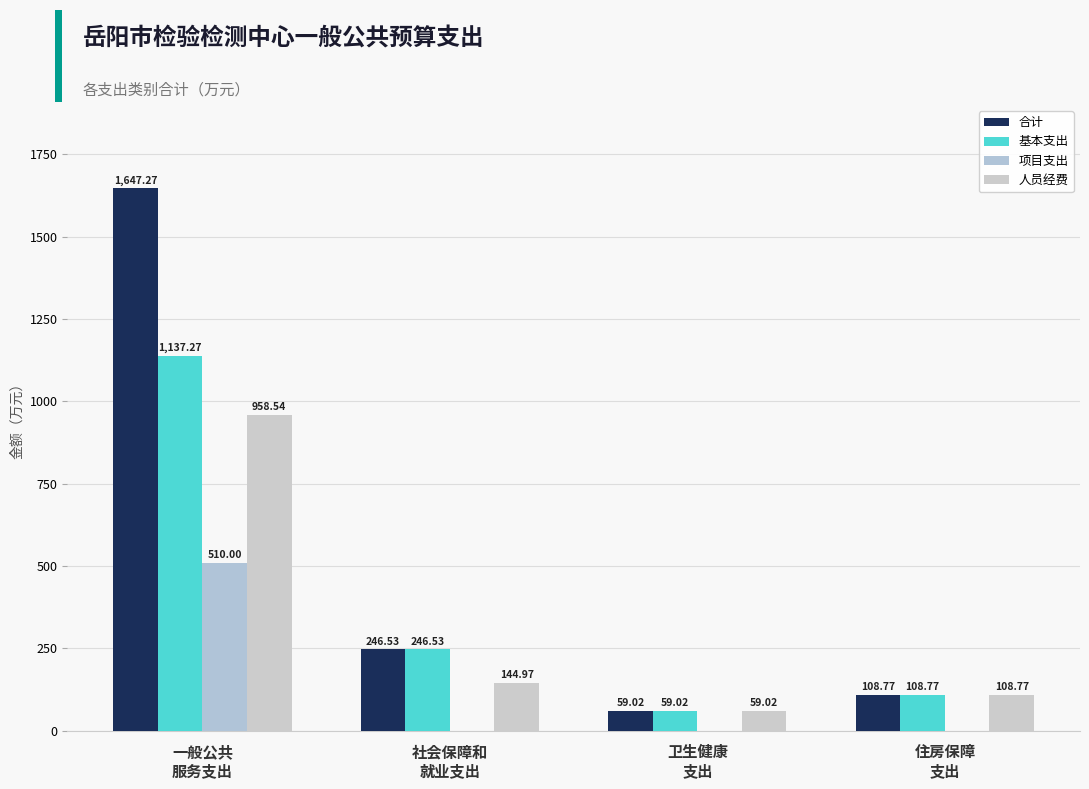

Which series has the largest range (max minus min)?

合计